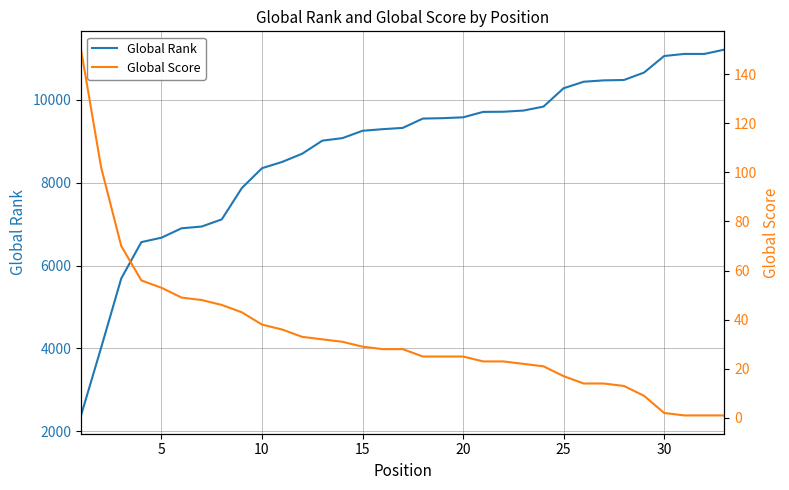

What is the minimum value for Global Rank?

2384